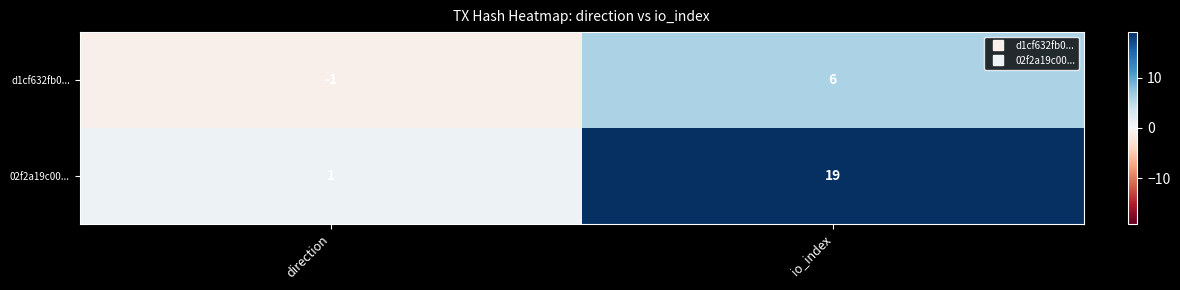

True or false: 02f2a19c00... has a value of 19 at io_index.

True